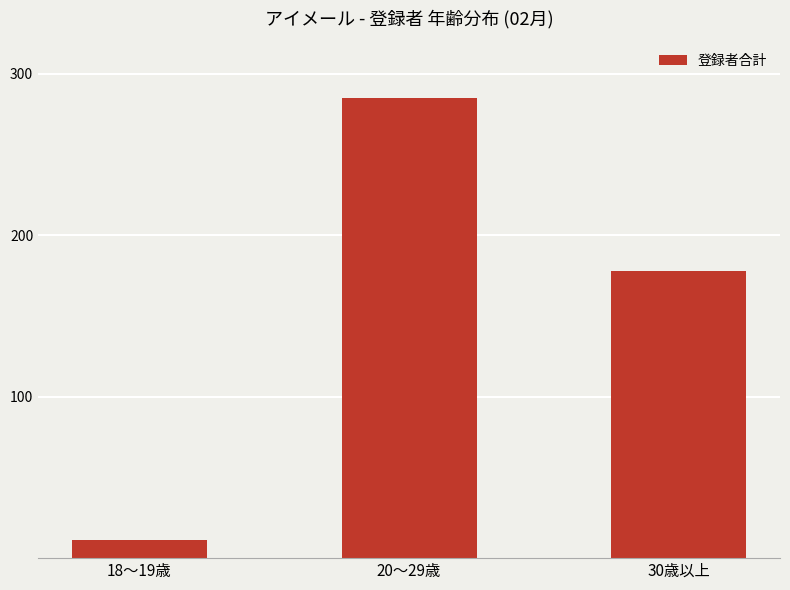

Does the chart contain any negative values?

No